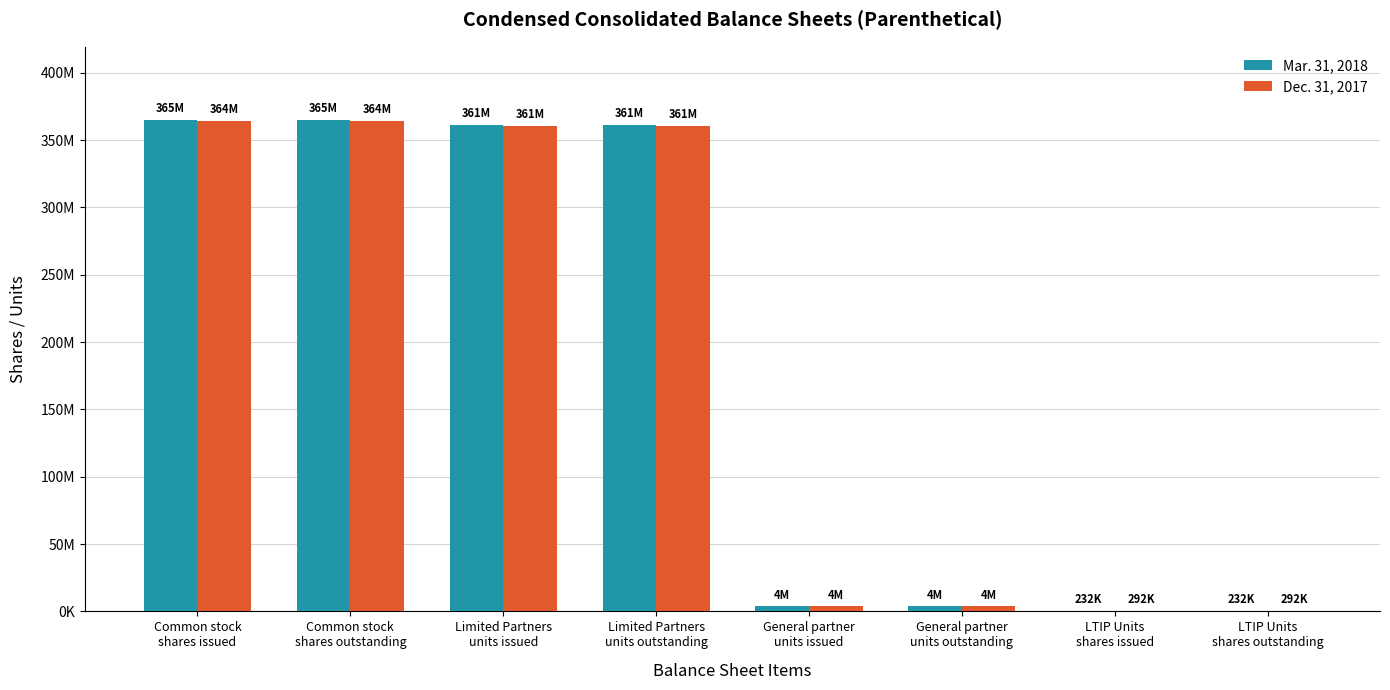

Reading left to right, transcribe all the data shown in this chart.

Mar. 31, 2018: 364695000	364695000	361048000	361048000	3647000	3647000	232000	232000
Dec. 31, 2017: 364424000	364424000	360780000	360780000	3644000	3644000	292000	292000